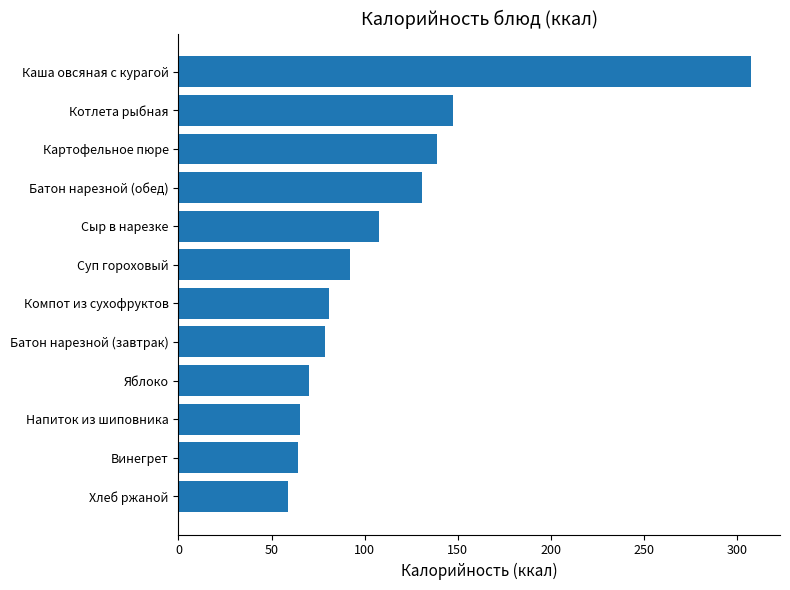

Where is the data nearest to the value 183?

Котлета рыбная